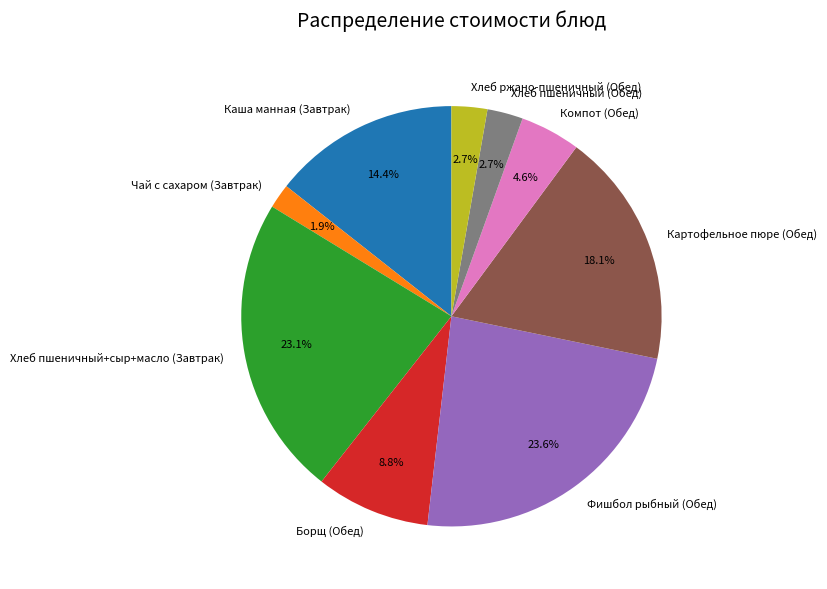

What percentage do Хлеб ржано-пшеничный (Обед) and Фишбол рыбный (Обед) together represent?

26.3%